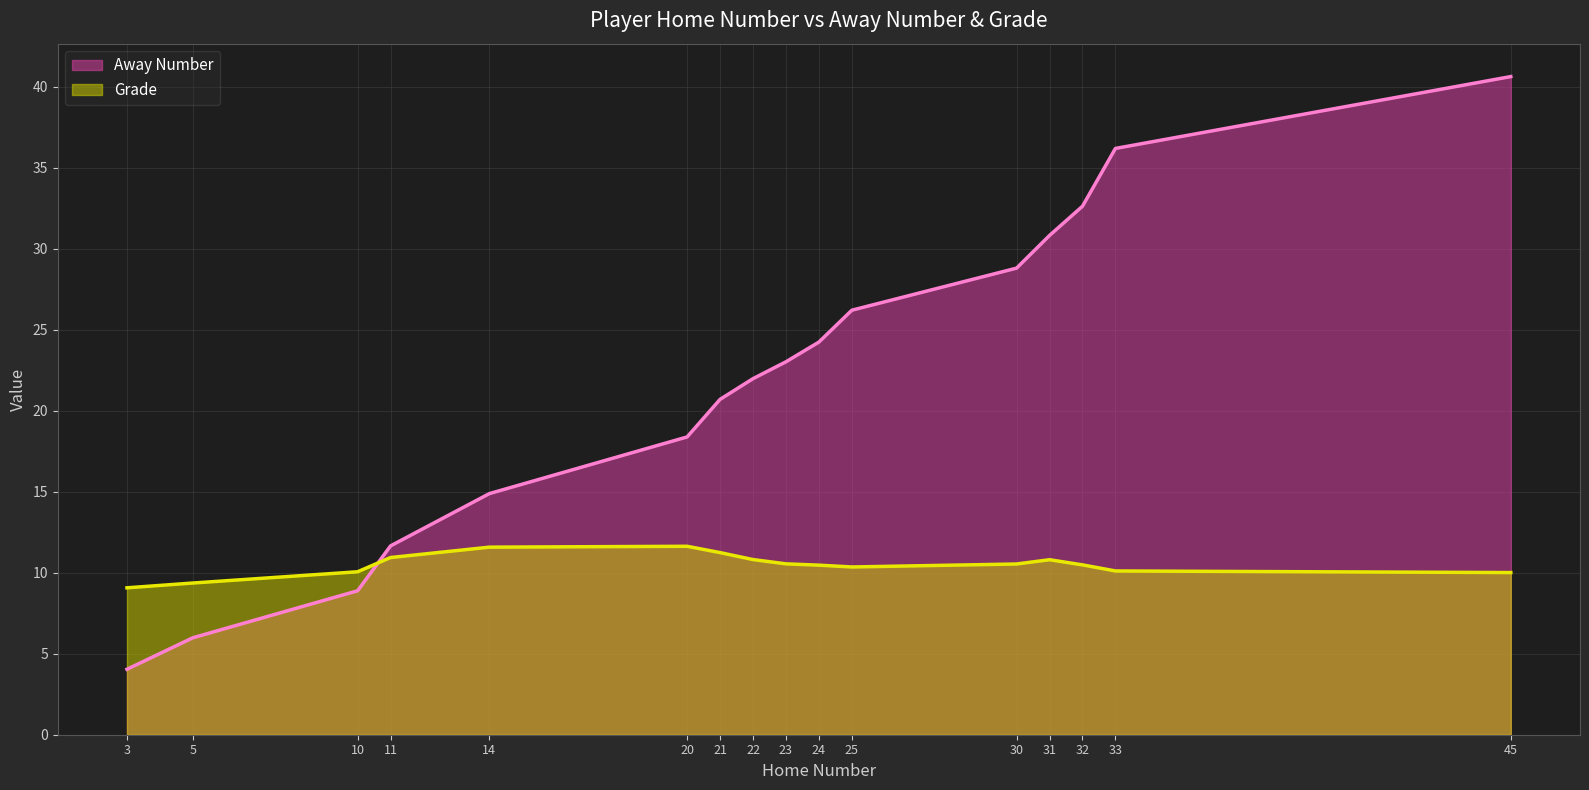

What is the spread (max minus min) of values at 25?

15.8